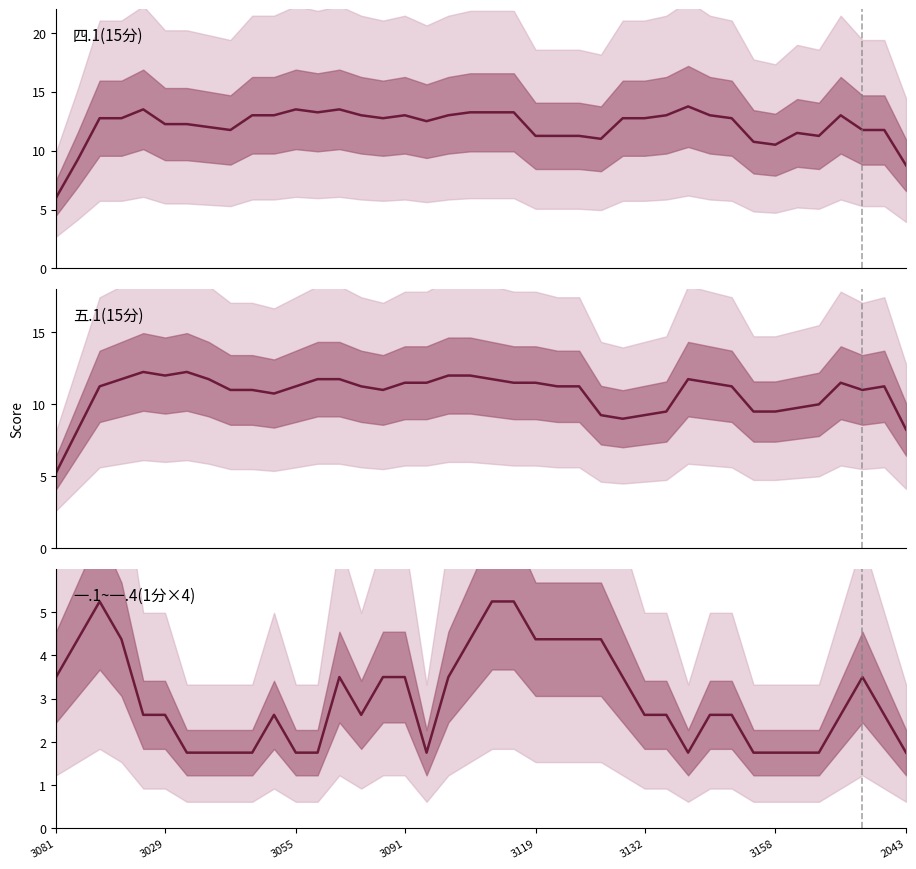

What is the difference between the second highest and minimum values in the 五.1(15分) series?

7.0